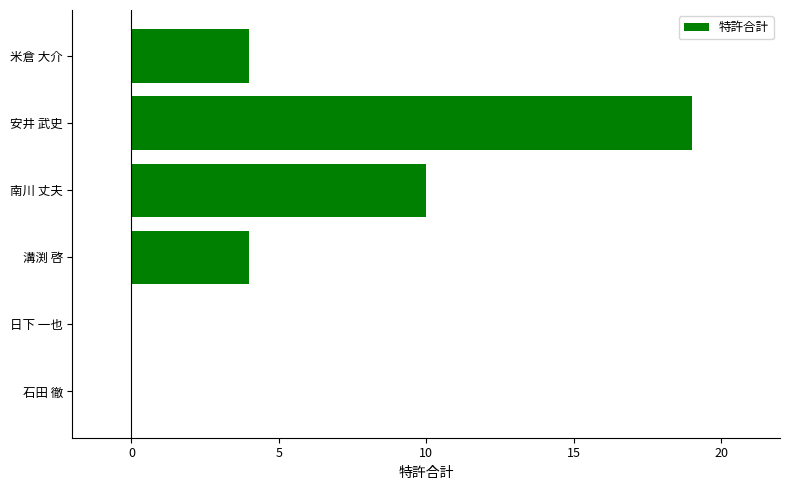

Reading bottom to top, what are all the values shown in this chart?

石田 徹=0	日下 一也=0	溝渕 啓=4	南川 丈夫=10	安井 武史=19	米倉 大介=4